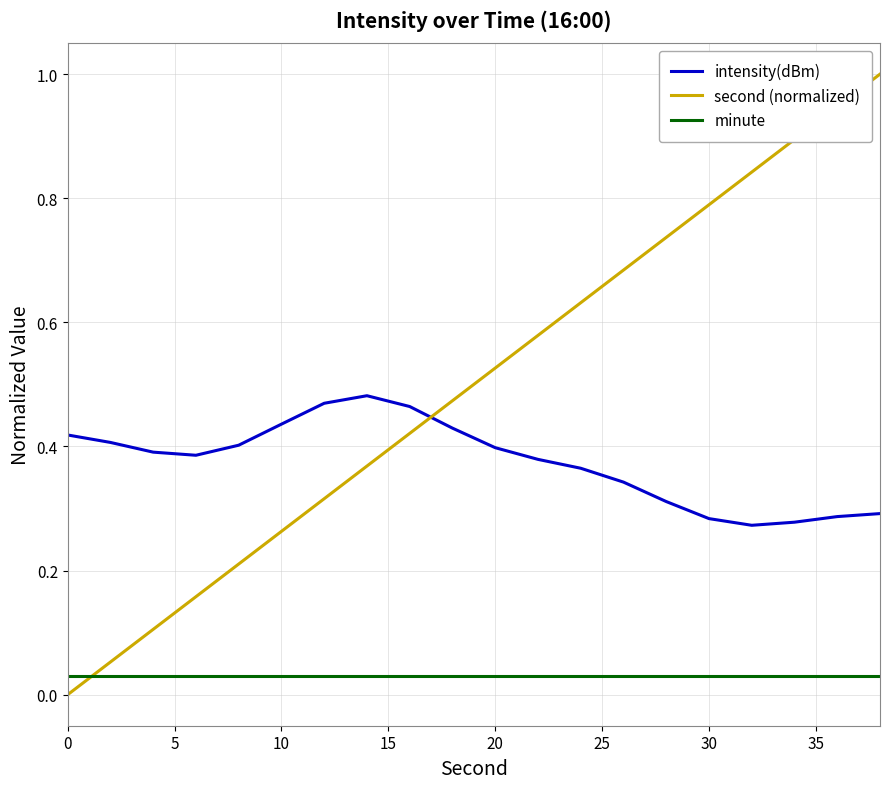

Rank the series by their maximum value, from highest to lowest.

second (normalized), intensity(dBm), minute